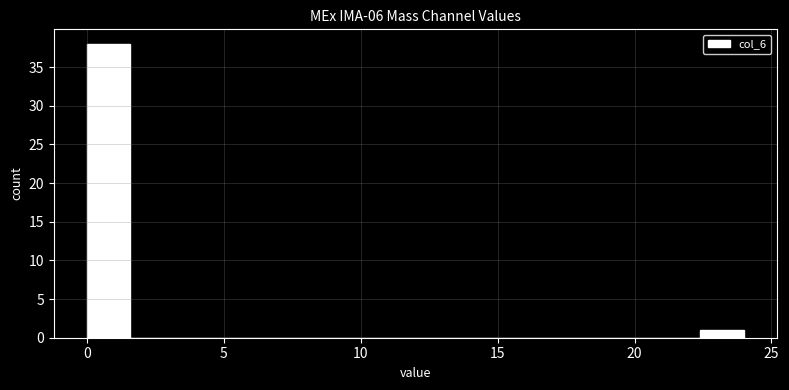

Around what value on the x-axis is the tallest bar? Give the approximate position of its centre, as read against the axis.

1.0